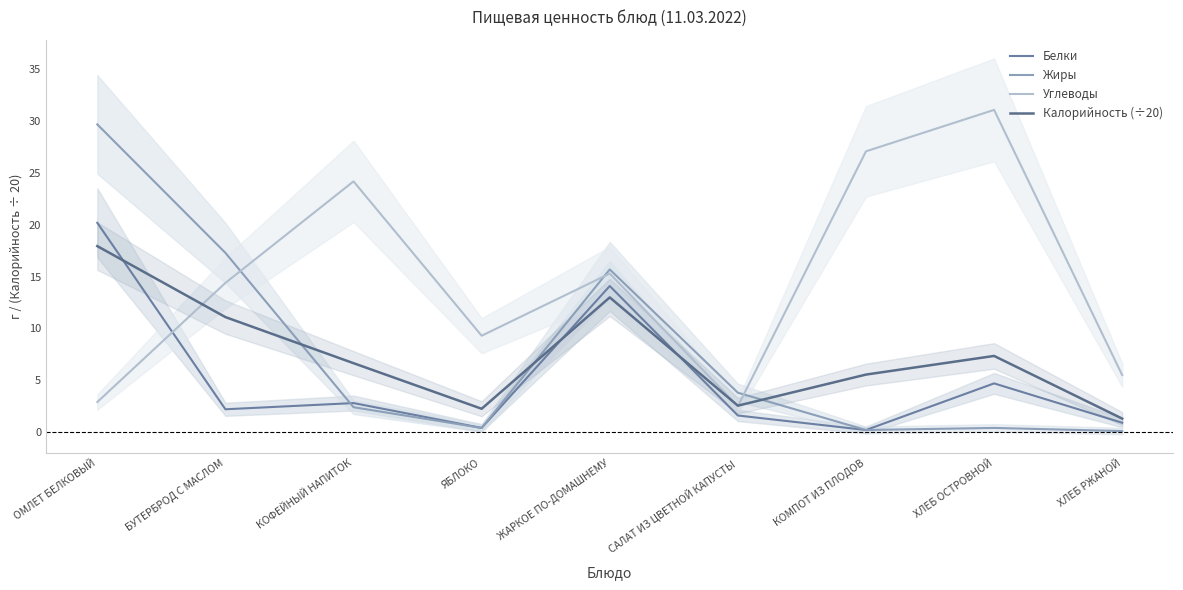

True or false: Углеводы and Белки intersect in this chart.

True